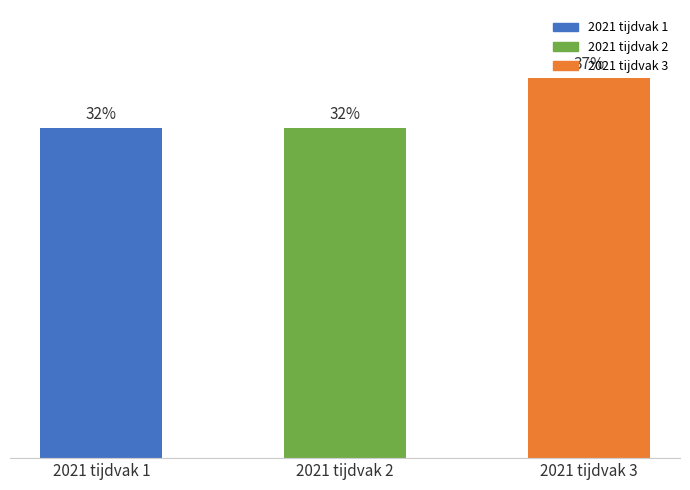

Reading left to right, transcribe all the data shown in this chart.

2021 tijdvak 1=6848077	2021 tijdvak 2=6848079	2021 tijdvak 3=7880150